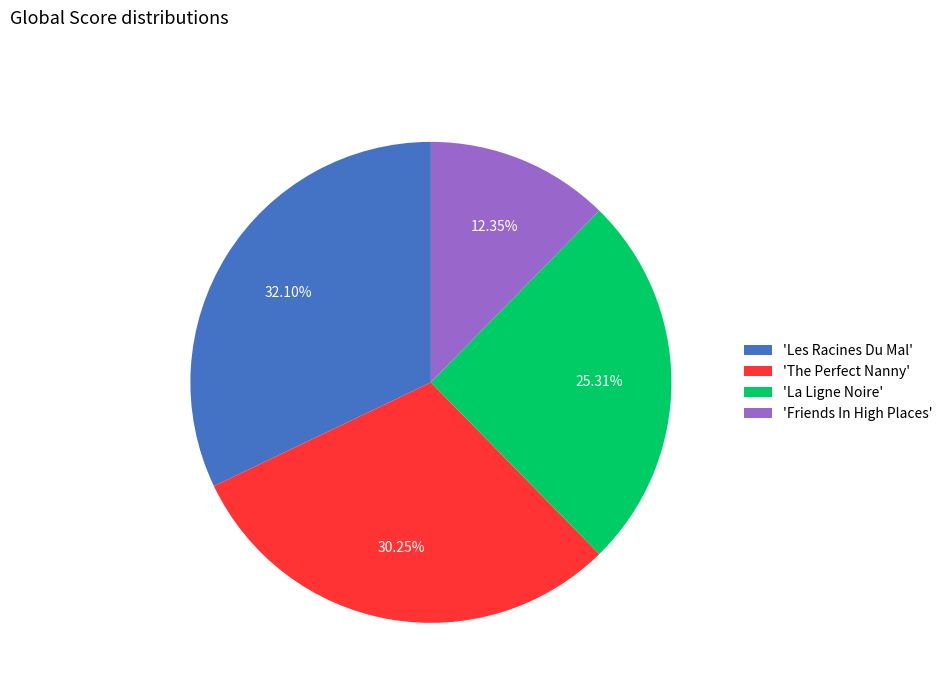

Which slice is the smallest?

'Friends In High Places'